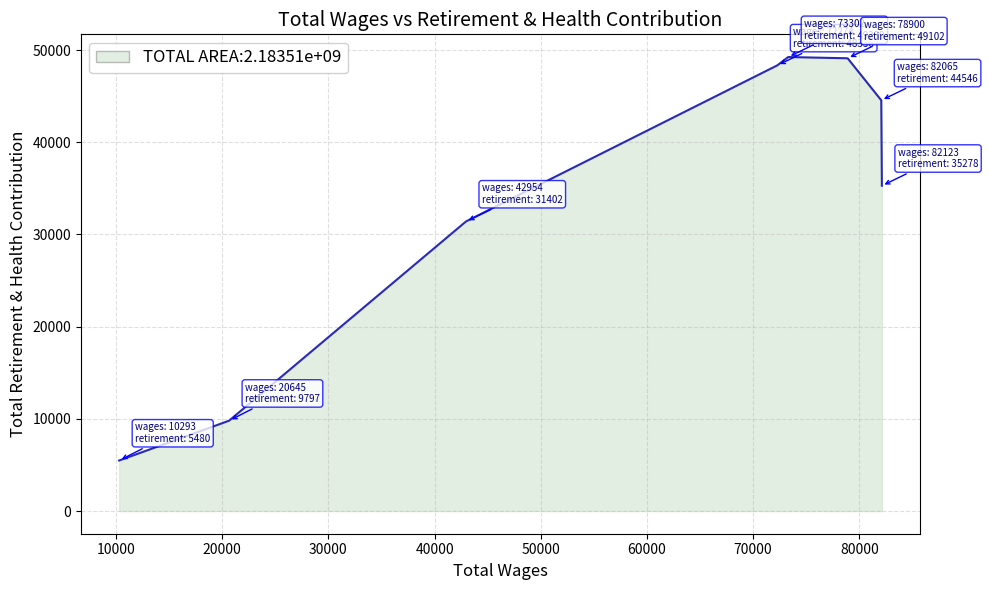

What is the difference between the second highest and minimum values?

43622